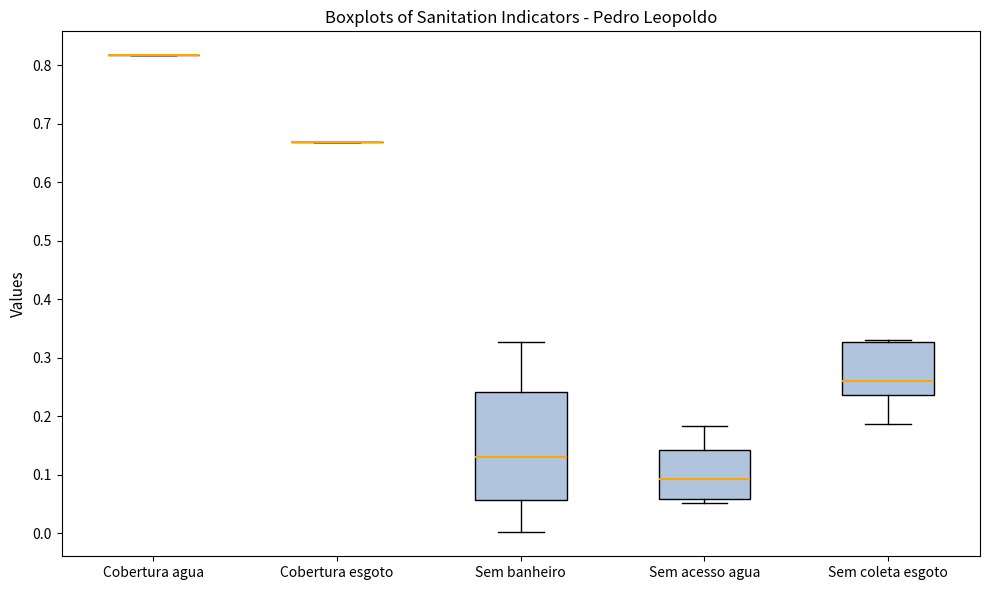

Which box is the tallest, from its lower edge to its upper edge?

Sem banheiro